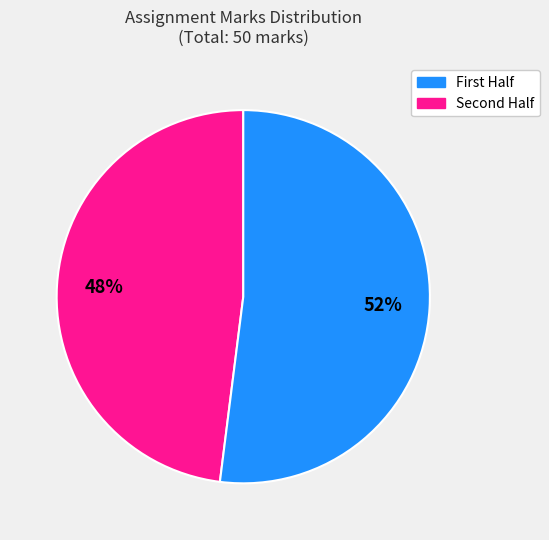

To the nearest percent, what is the average slice percentage?

50%